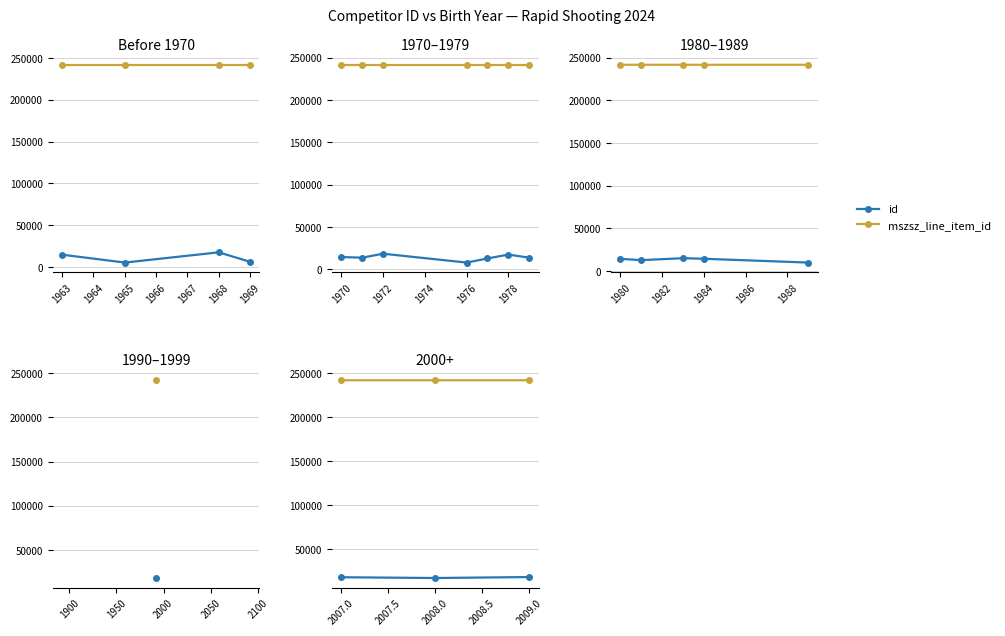

What is the total value across all series at 2009.0?

260407